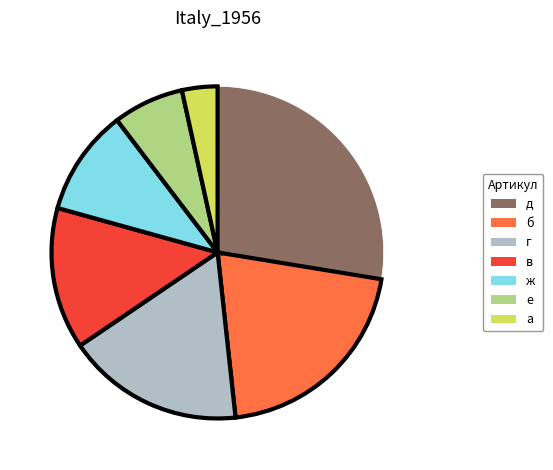

Between е and б, which is larger?

б